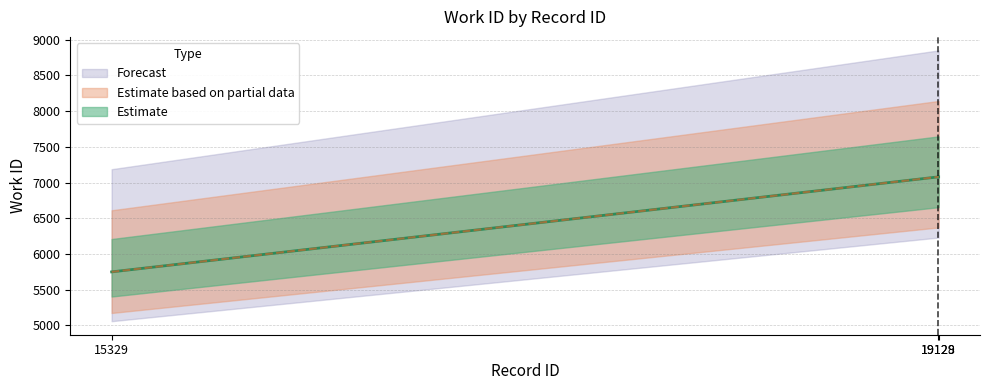

What is the ratio of the value at 19128 to the value at 19129?

1.0